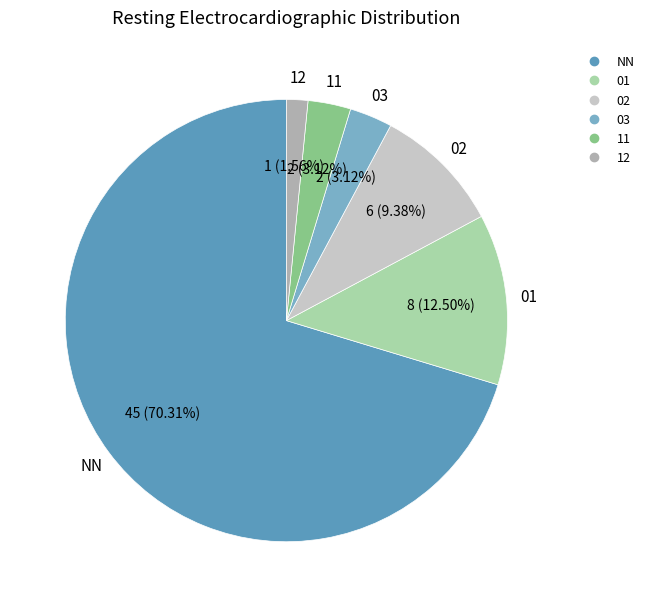

What is the smallest slice in the pie chart?

12